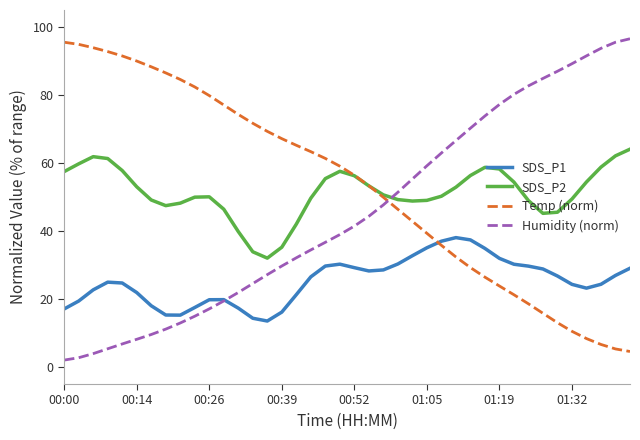

Which series ends up on top after the final intersection of Humidity (norm) and Temp (norm)?

Humidity (norm)